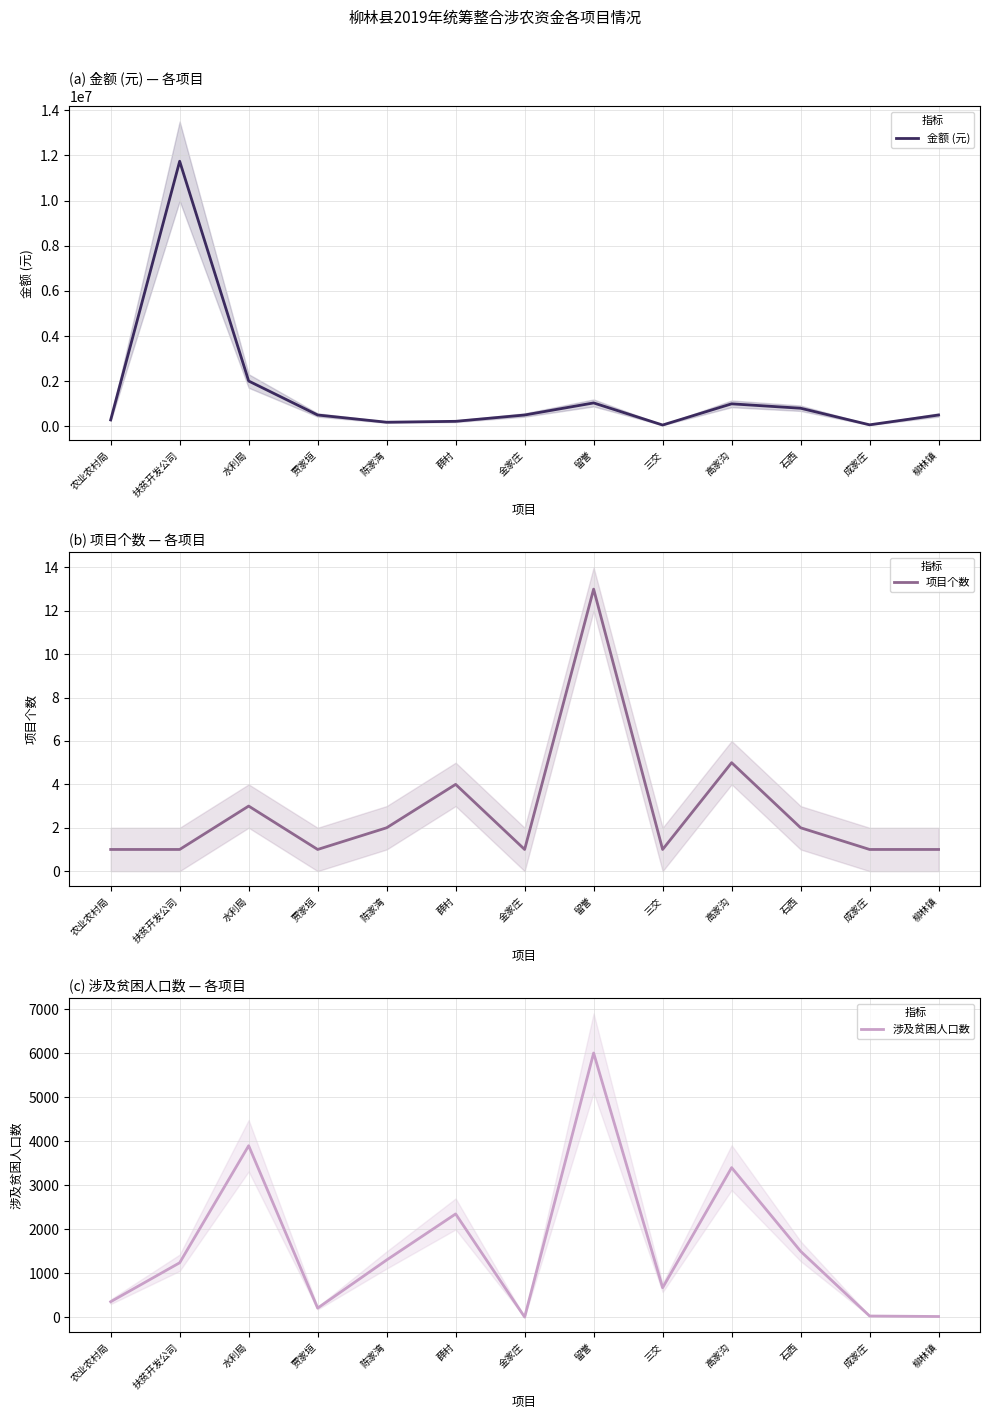

Reading left to right, transcribe all the data shown in this chart.

金额 (元): 282400	11743000	2006000	500000	180000	220000	500000	1034970	56000	994930	799800	65000	500000
项目个数: 1	1	3	1	2	4	1	13	1	5	2	1	1
涉及贫困人口数: 353	1239	3900	208	1302	2349	4	6008	672	3402	1501	28	17